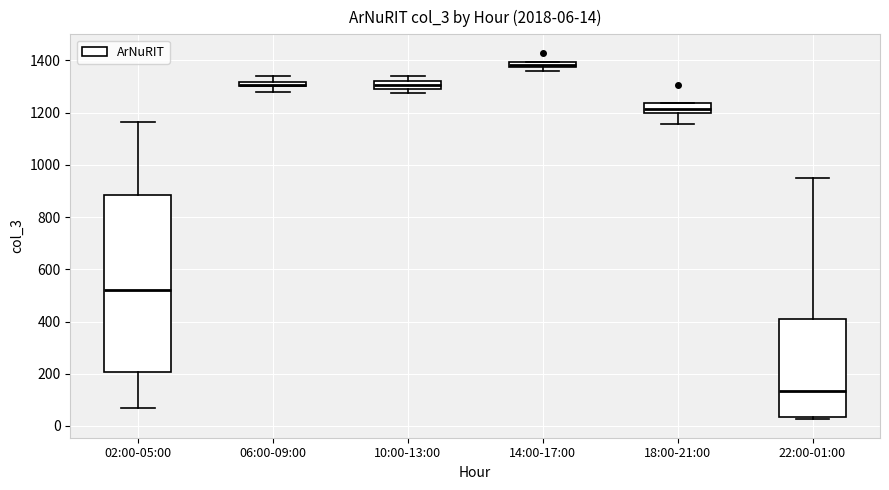

Which box is the tallest, from its lower edge to its upper edge?

02:00-05:00